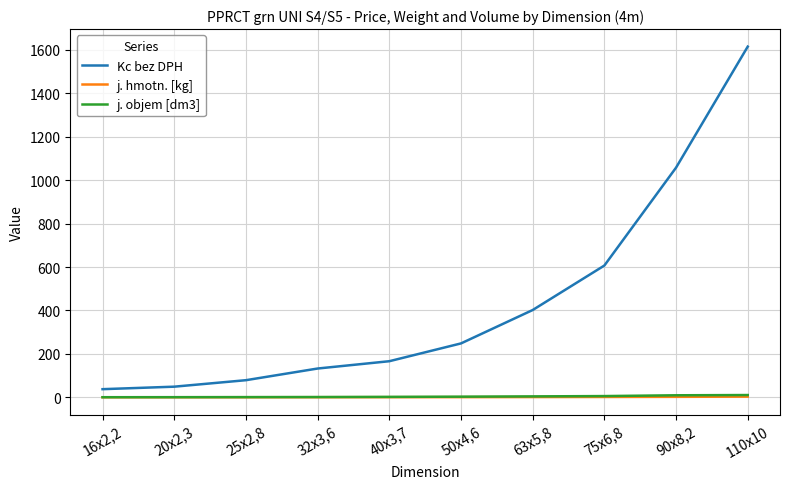

True or false: Kc bez DPH and j. hmotn. [kg] intersect in this chart.

False